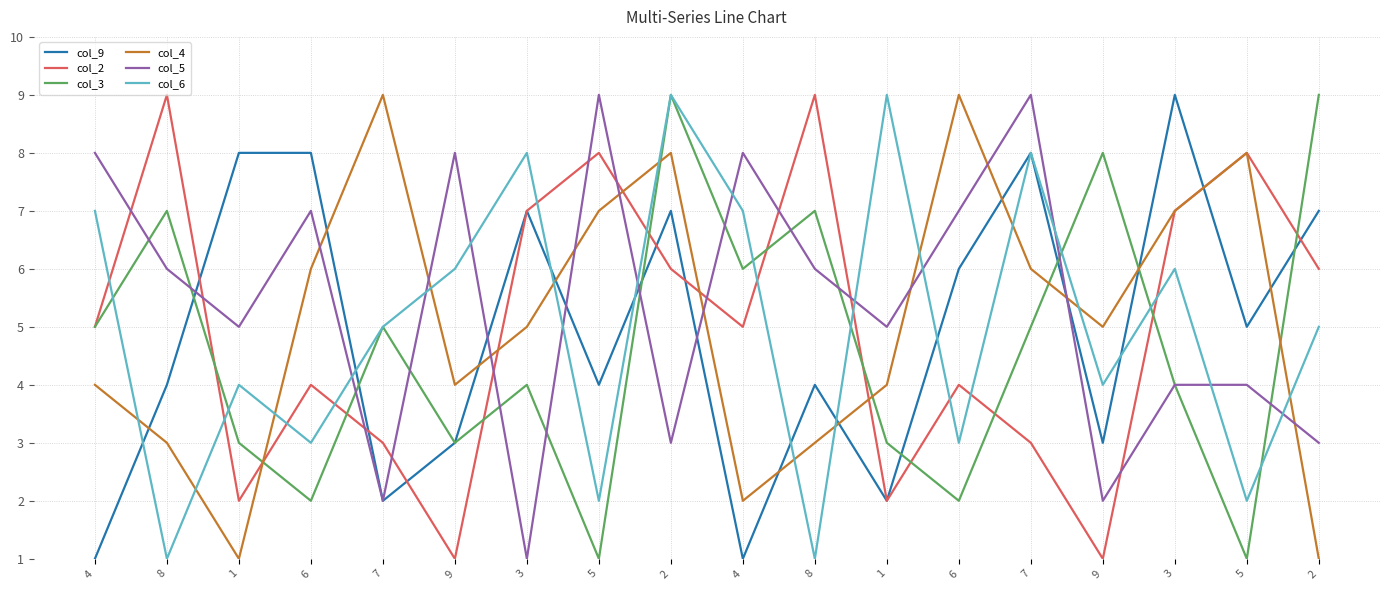

Which series ends up on top after the final intersection of col_5 and col_6?

col_6